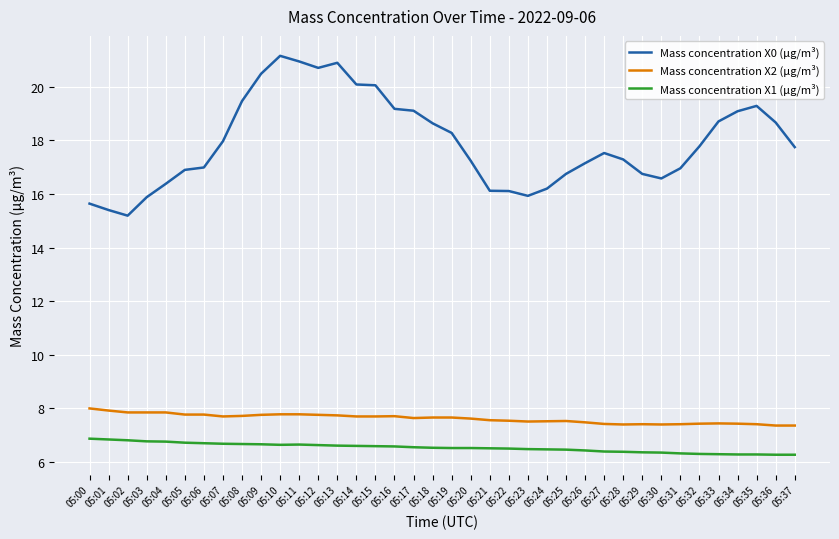

What is the sum of all Mass concentration X0 (μg/m³) values?

681.3